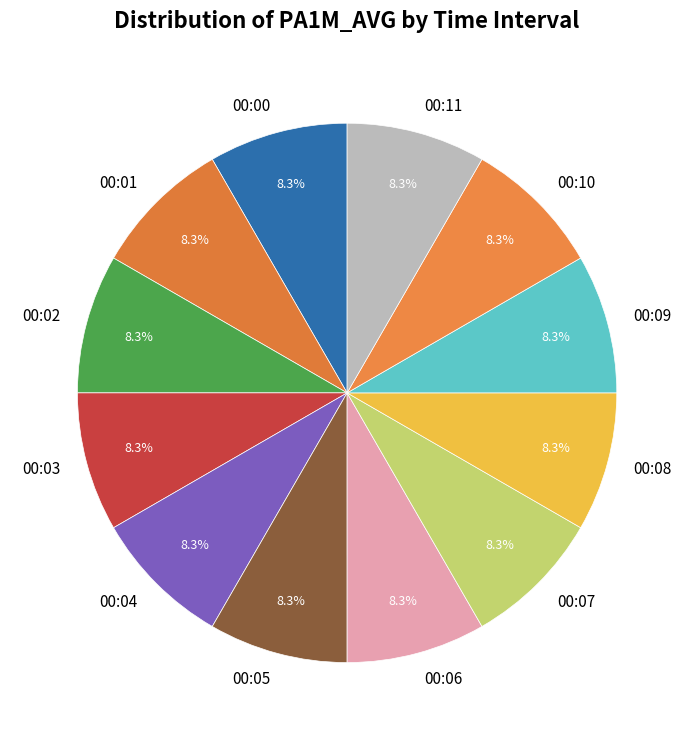

What is the total percentage of 00:04 and 00:08?

16.7%